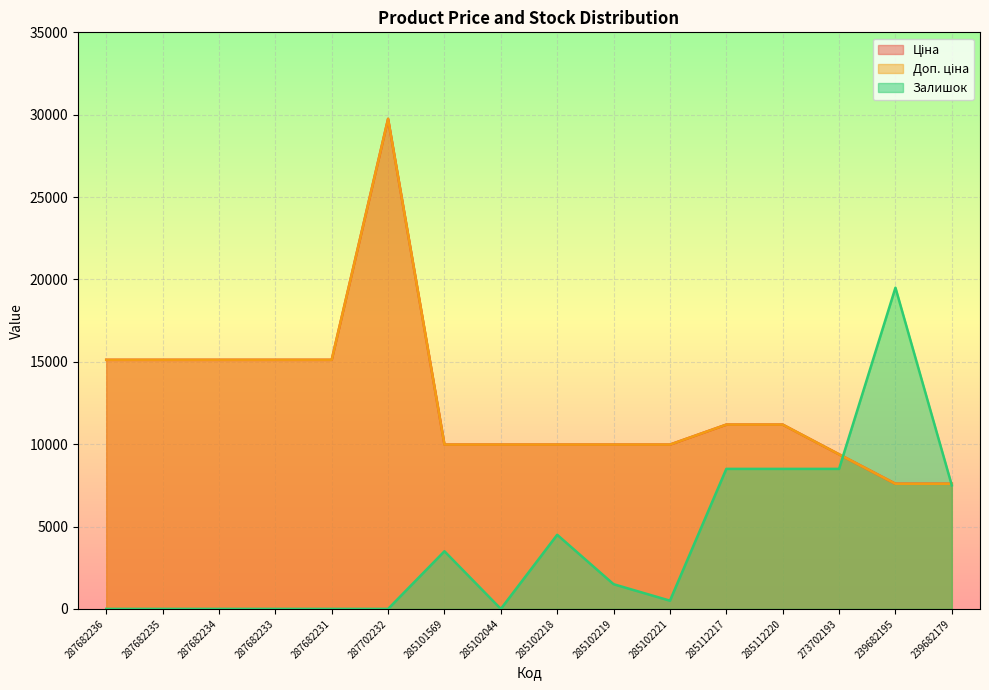

What value does the Залишок series have at 285102219?

1500.0